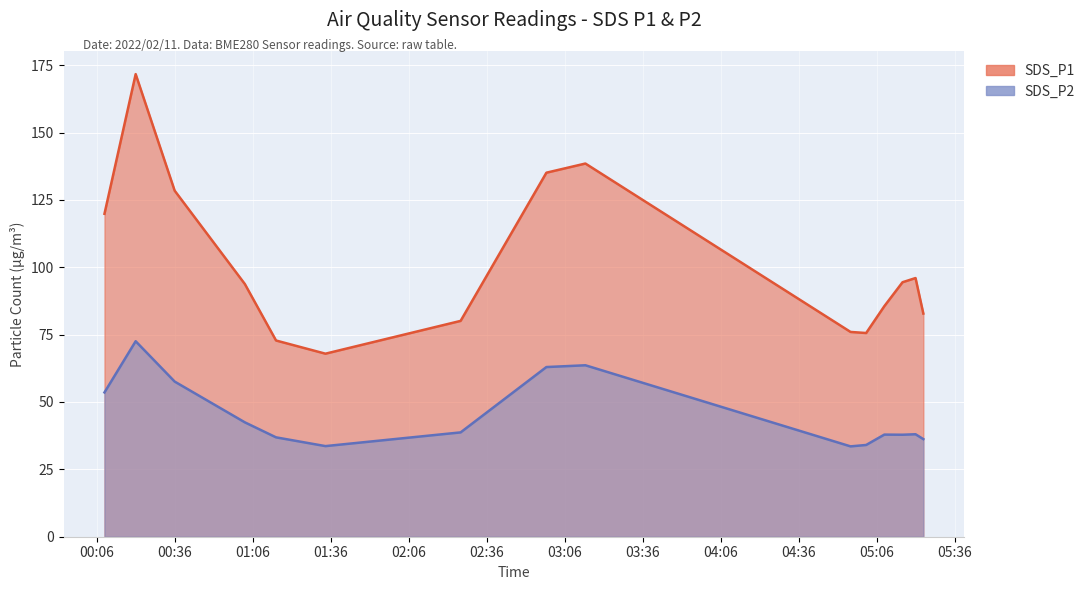

The value of SDS_P1 at 2022/02/11 01:15 is 72.8. True or false?

True